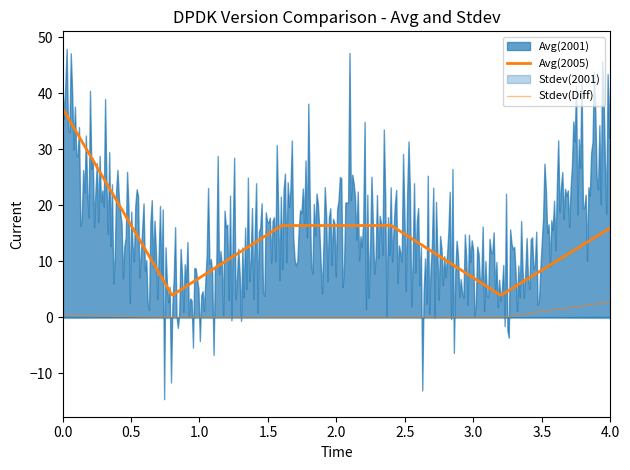

True or false: Stdev(2001) and Stdev(Diff) cross at least once.

False